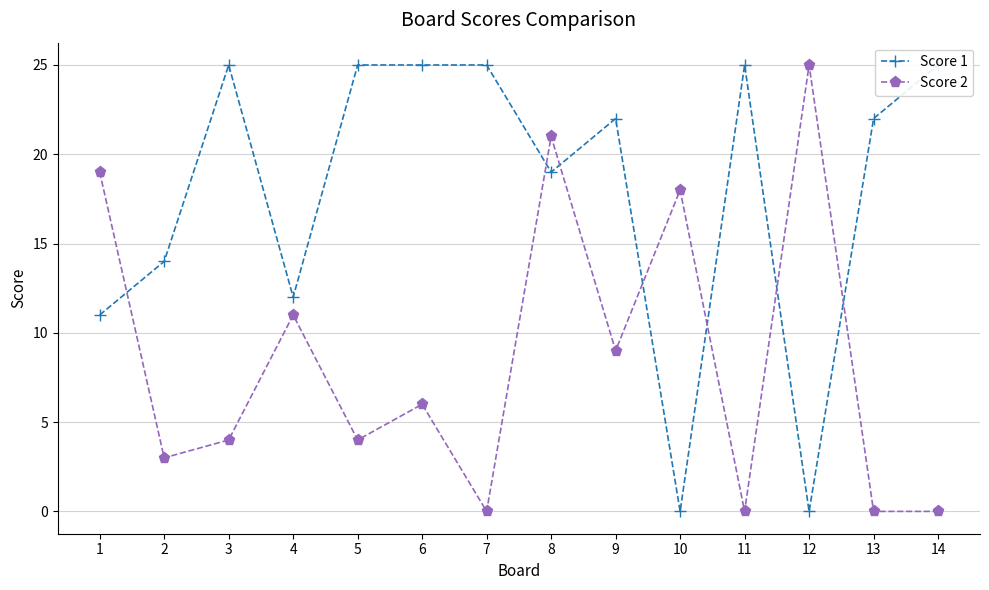

What is the value of the Score 1 point at the 7th from the left?

25